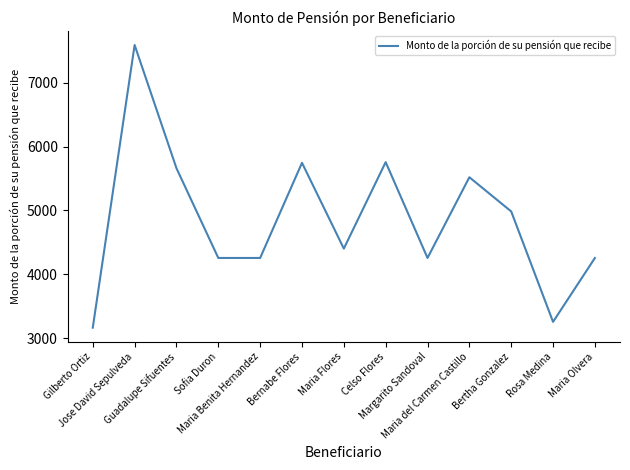

What position from the right is Jose David Sepulveda?

12